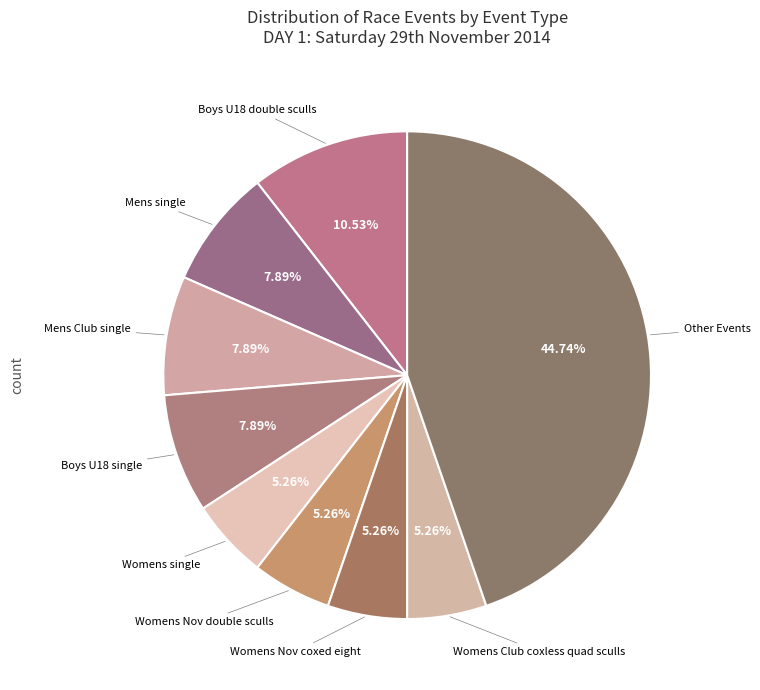

What is the largest slice in the pie chart?

Other Events